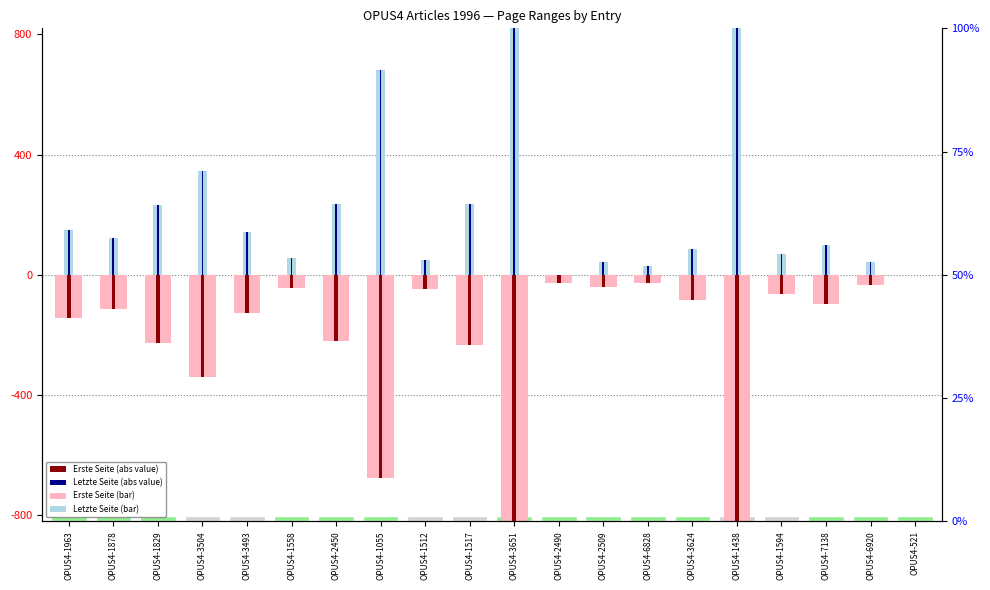

At OPUS4-2490, list the series in order from largest to smallest.

Letzte Seite, Erste Seite (negated)